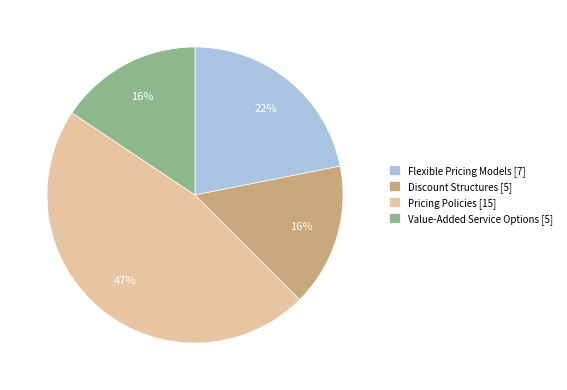

What percentage is the Pricing Policies slice, to the nearest percent?

47%